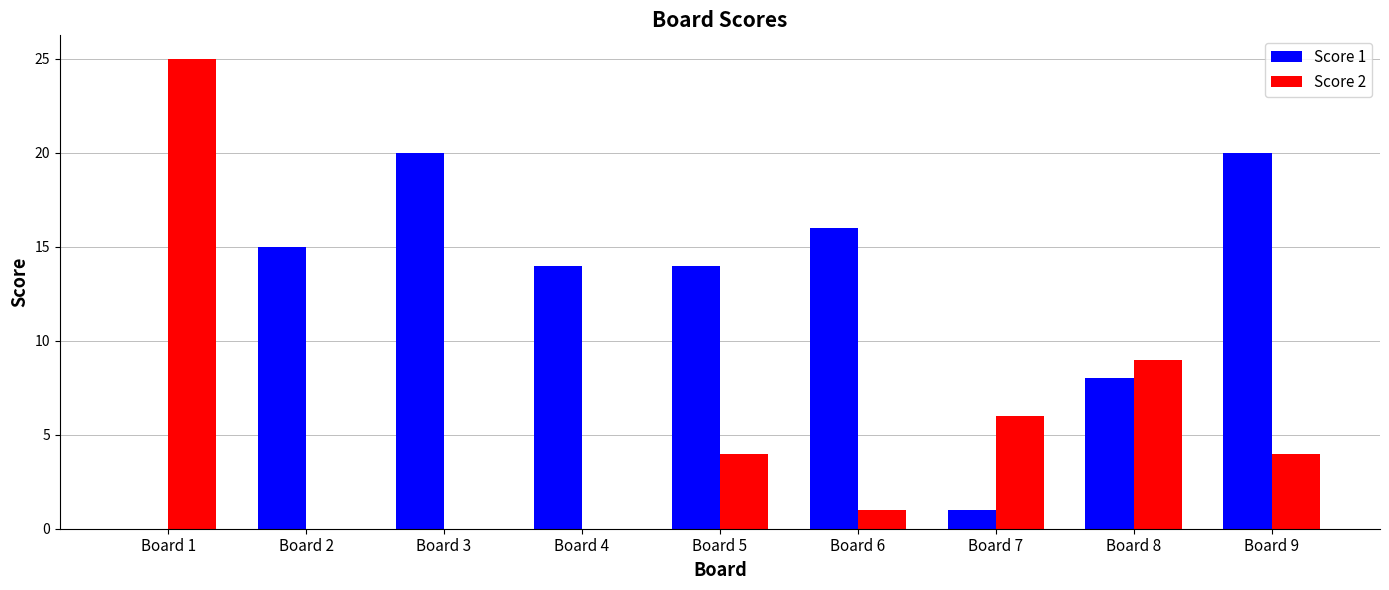

What is the sum of all Score 2 values?

49